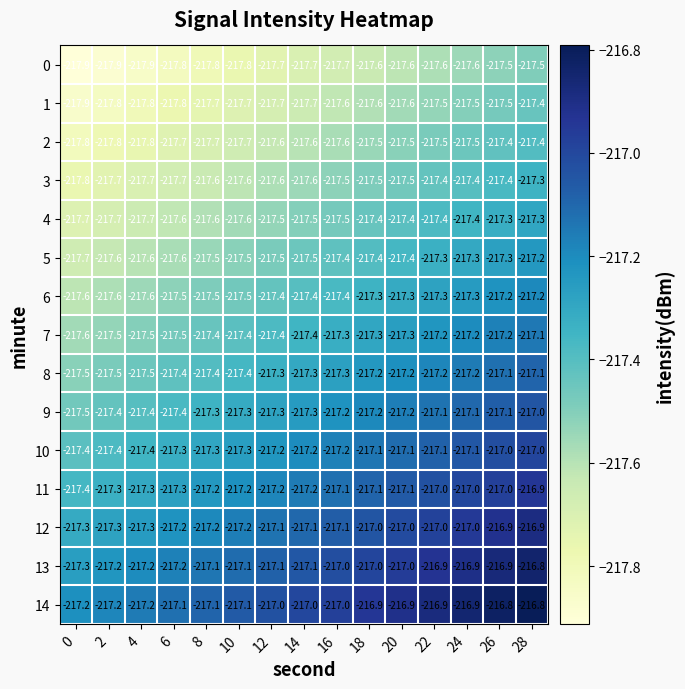

What is the difference between the maximum and minimum values in the 6 series?

0.4